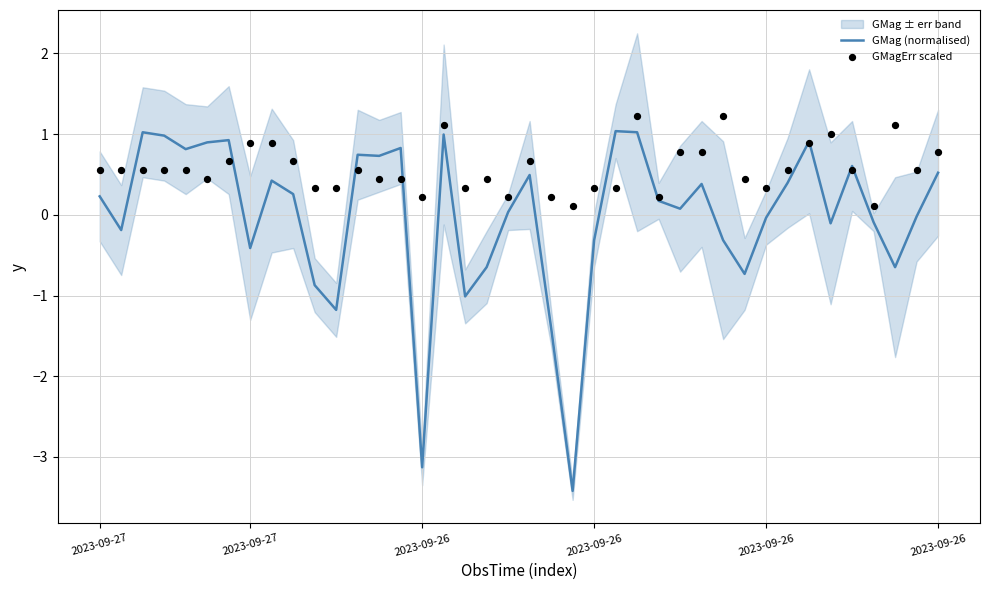

What is the total value across all series at 33?

1.8